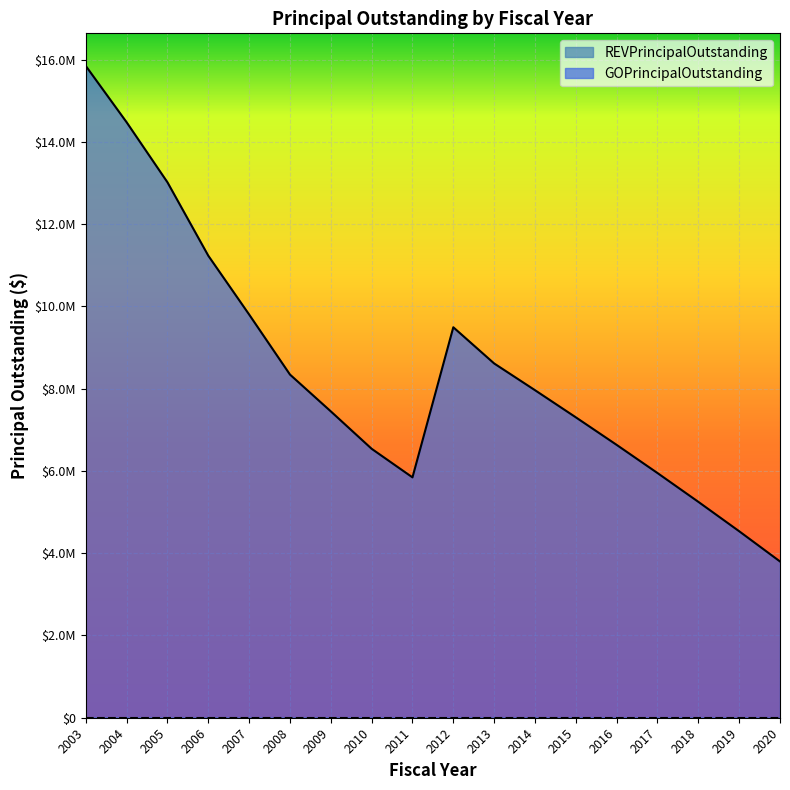

What is the maximum value shown in the chart?

15850000